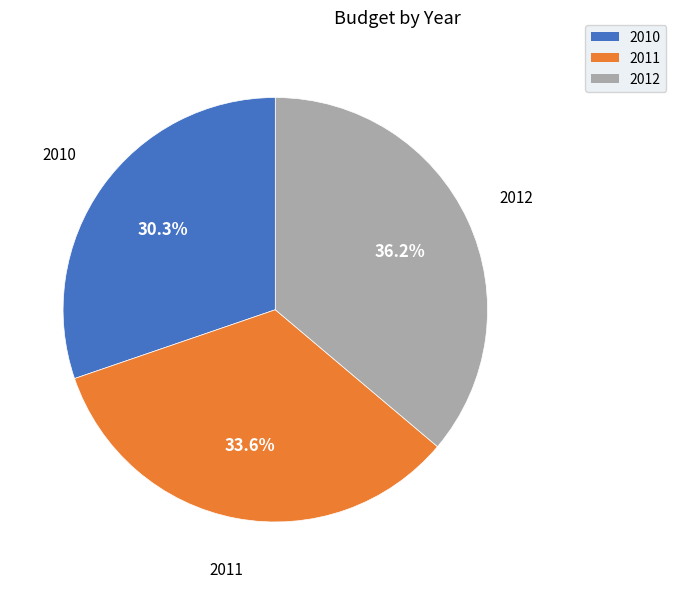

Is there any slice that represents more than half of the pie?

No